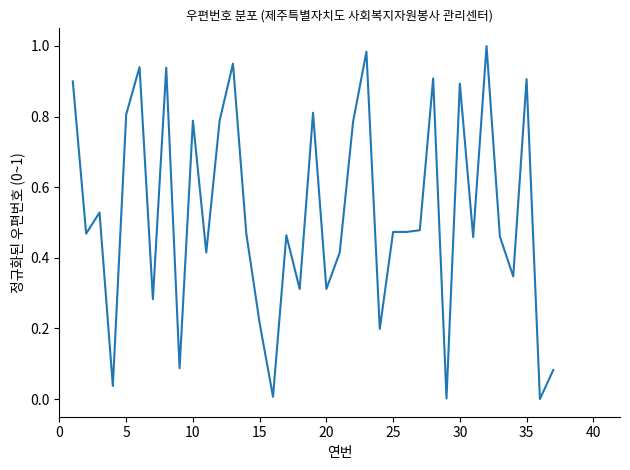

How many lines are shown in the chart?

1